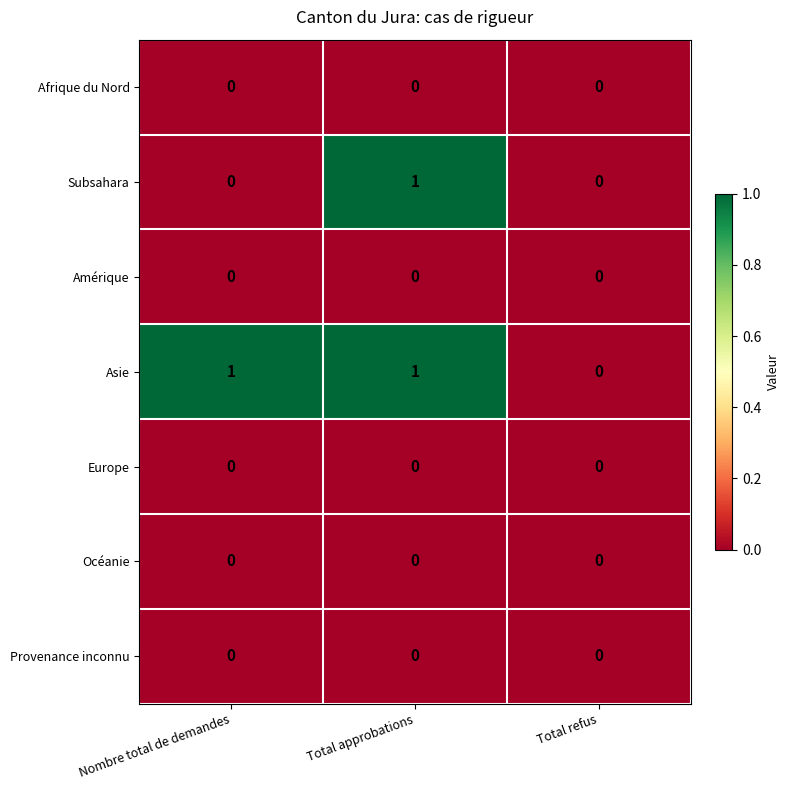

Count the number of categories in the chart.

3